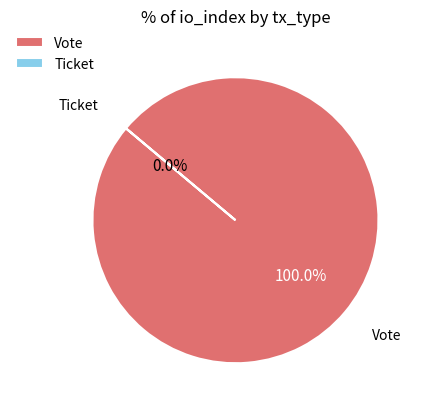

Combined, do Vote and Ticket account for over 50%?

Yes